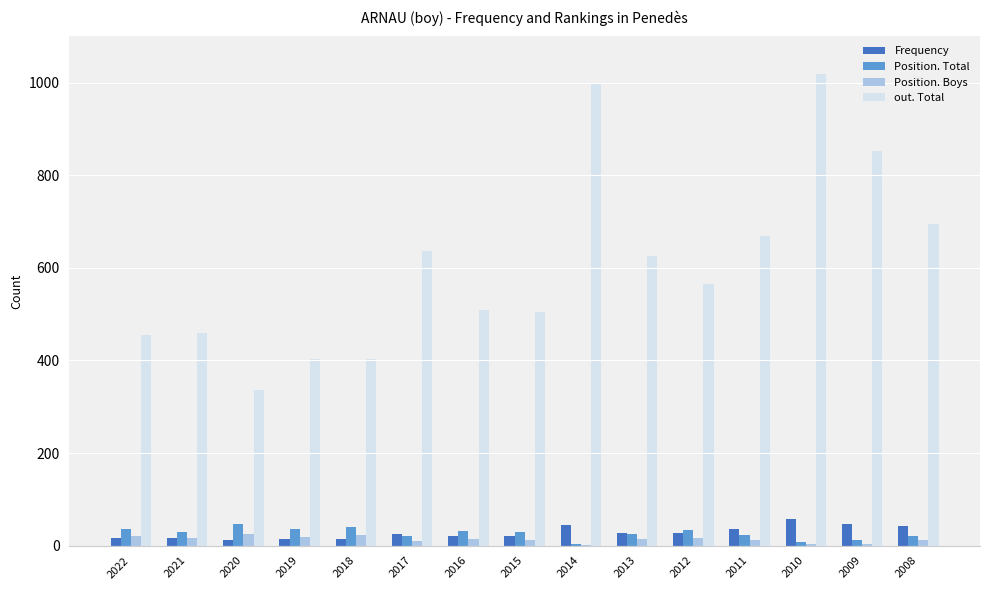

What is the average value of the out. Total series?

609